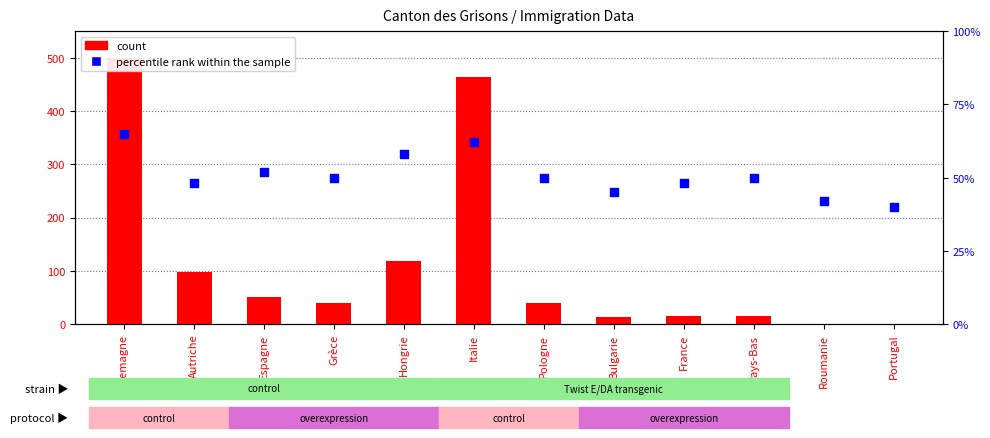

Which series has the largest total across all categories?

Total